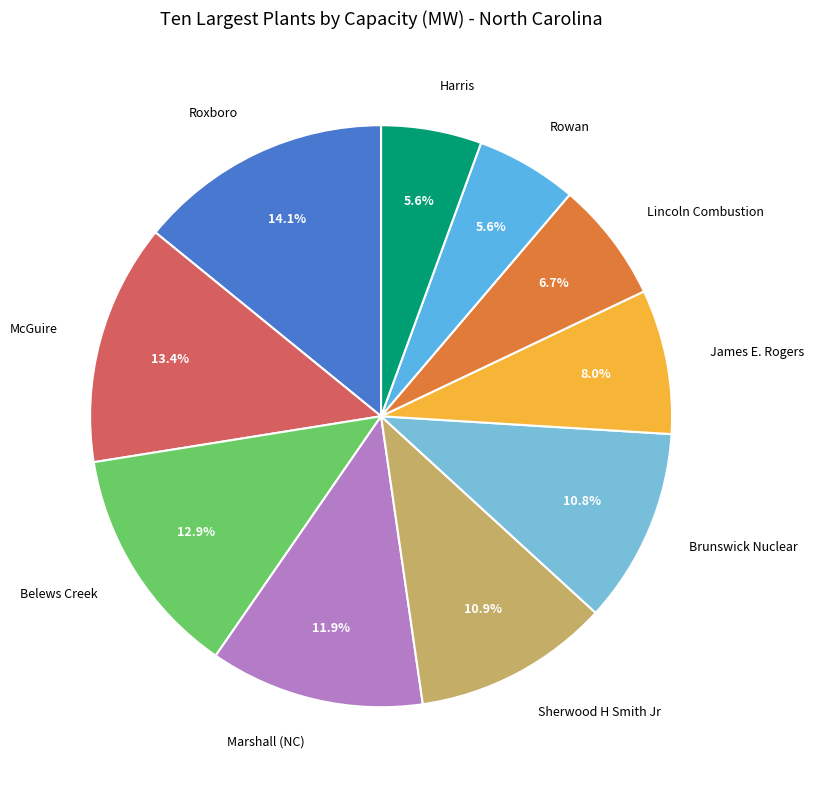

What is the largest slice in the pie chart?

Roxboro